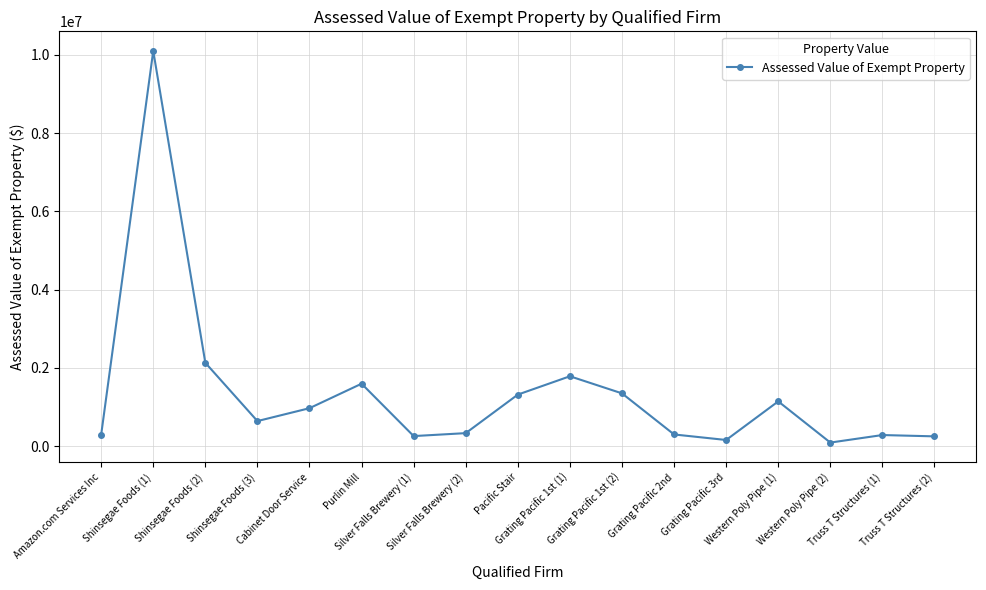

Is it true that the value at Shinsegae Foods (1) is 13202966?

False